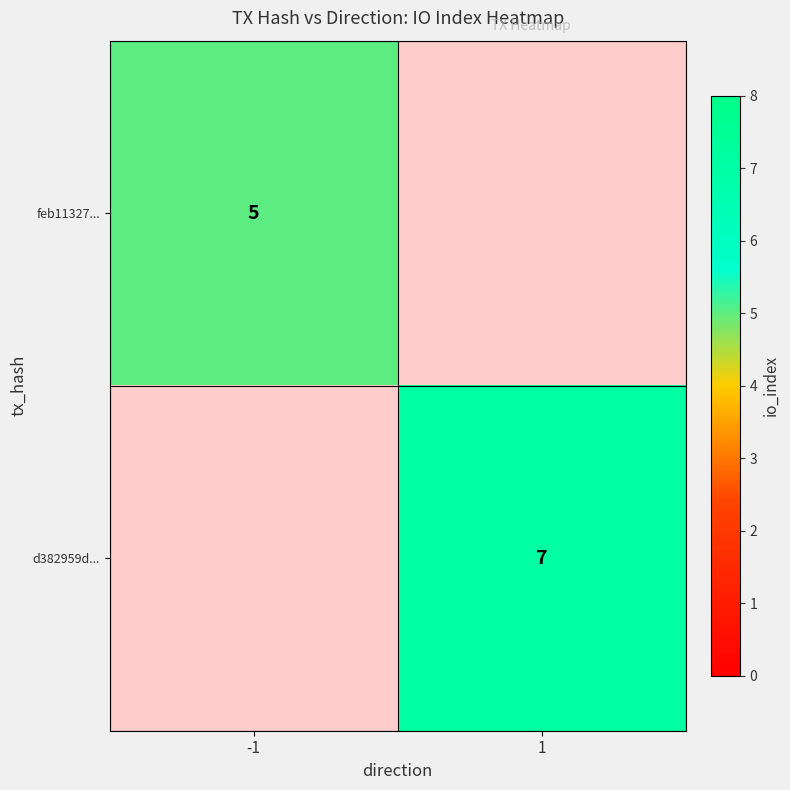

The value of feb11327... at -1 is 2. True or false?

False